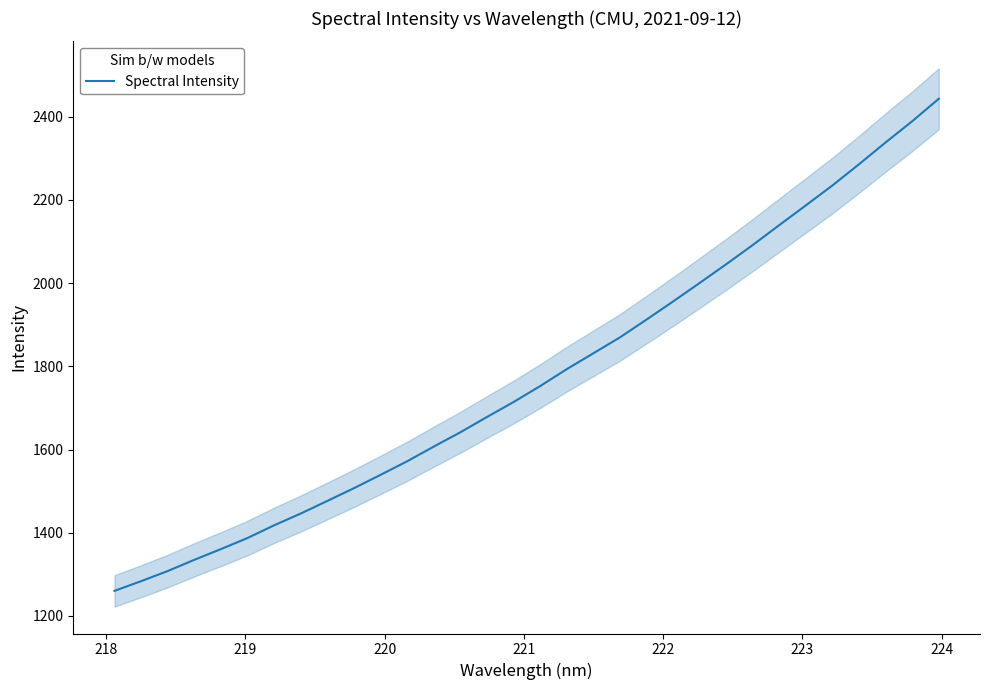

Reading right to left, extract all data points from this chart.

2443.3	2389.3	2338.4	2286.0	2235.1	2187.2	2139.7	2091.8	2045.5	2000.5	1956.0	1912.4	1869.6	1831.4	1793.2	1752.6	1714.3	1678.2	1641.5	1607.1	1571.8	1539.2	1507.1	1476.5	1446.1	1417.9	1387.3	1360.6	1334.8	1307.8	1283.5	1260.2